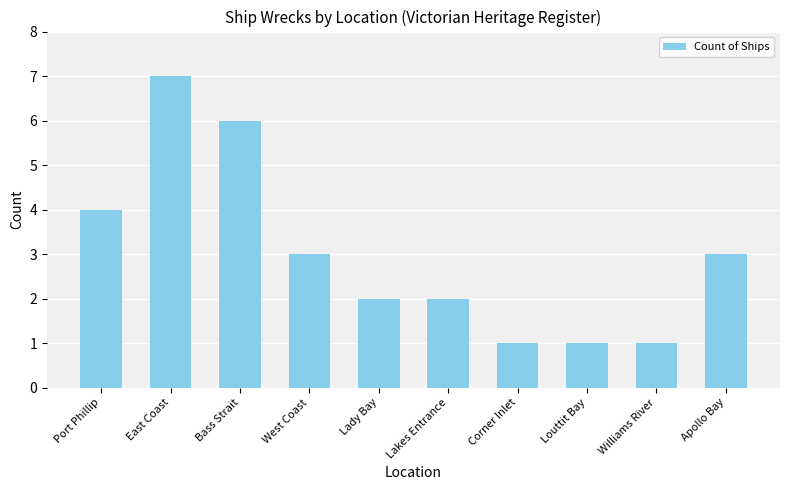

How many values are below 3?

5